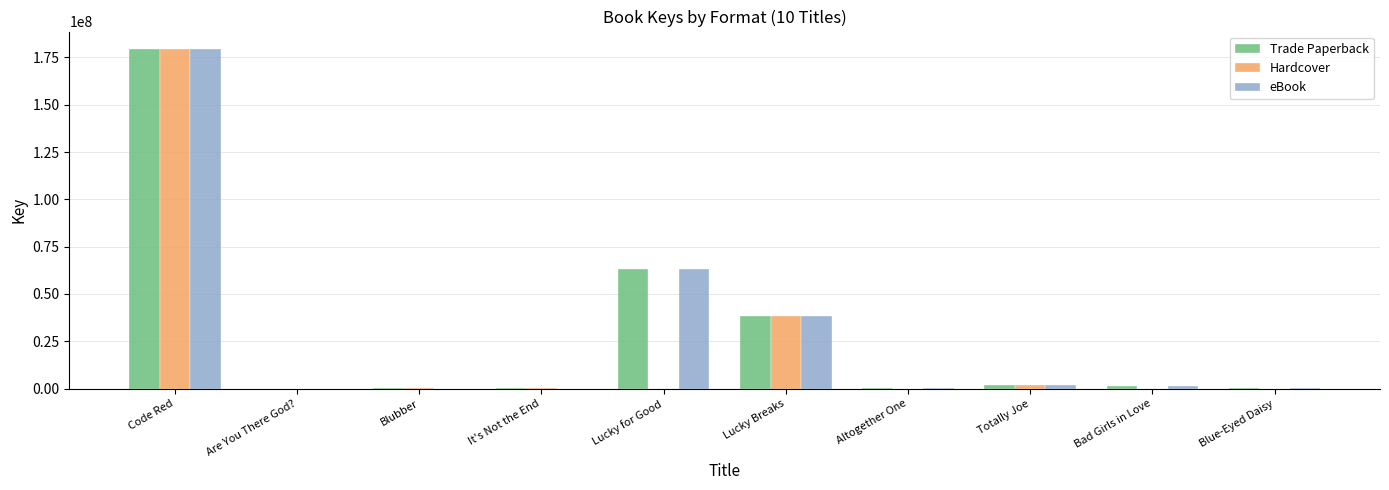

Is the value of Hardcover at Bad Girls in Love greater than the value of eBook at Code Red?

No